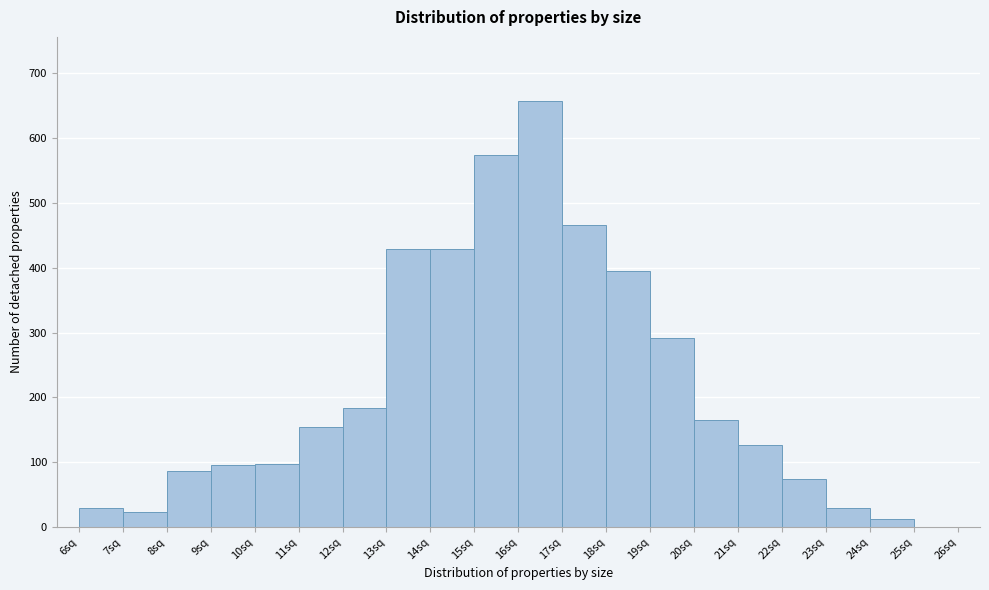

Reading left to right, list every bar in this chart as the range it spans on the x-axis followed by its height. The values are not printed on the chart, so give them approximately, as read against the axis.

6 to 7: 30
7 to 8: 20
8 to 9: 90
9 to 10: 100
10 to 11: 100
11 to 12: 160
12 to 13: 180
13 to 14: 430
14 to 15: 430
15 to 16: 570
16 to 17: 660
17 to 18: 470
18 to 19: 400
19 to 20: 290
20 to 21: 170
21 to 22: 130
22 to 23: 80
23 to 24: 30
24 to 25: 10
25 to 26: 0